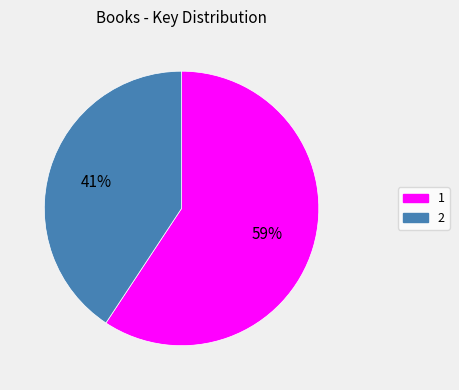

To the nearest percent, what is the combined percentage of 1 and 2?

100%